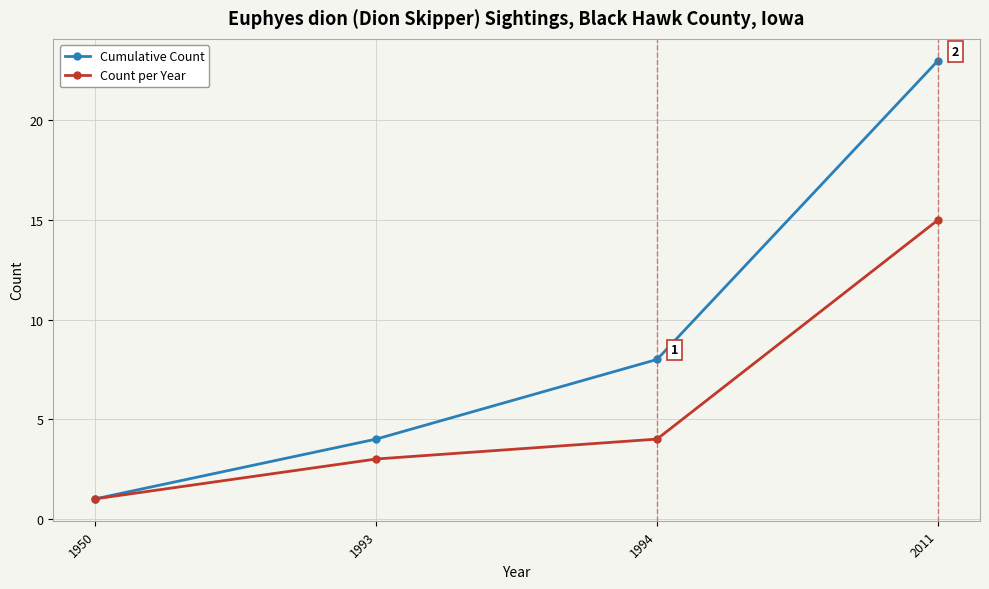

How many lines are shown in the chart?

2